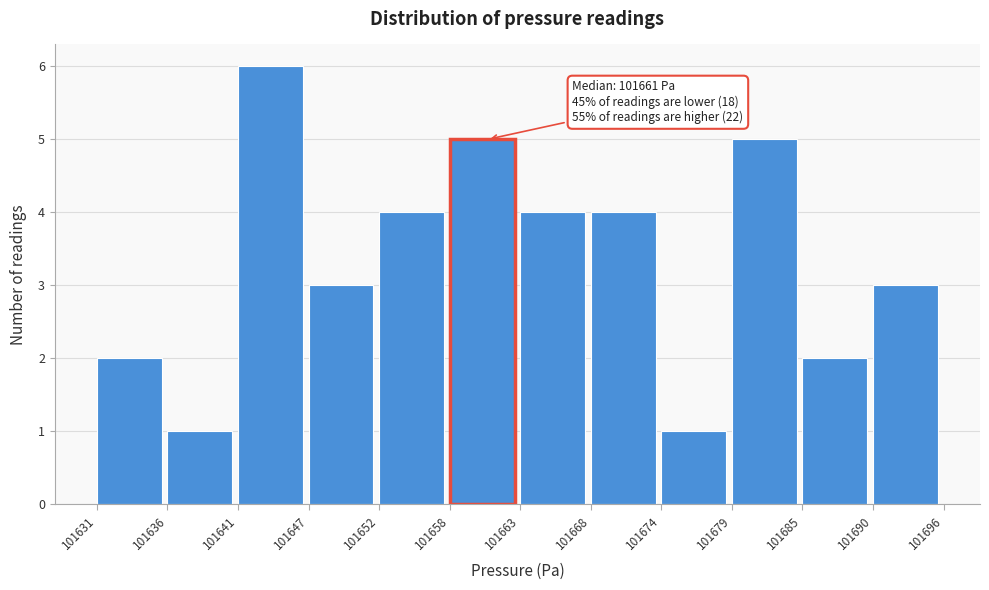

Reading left to right, extract all data points from this chart.

2	1	6	3	4	5	4	4	1	5	2	3